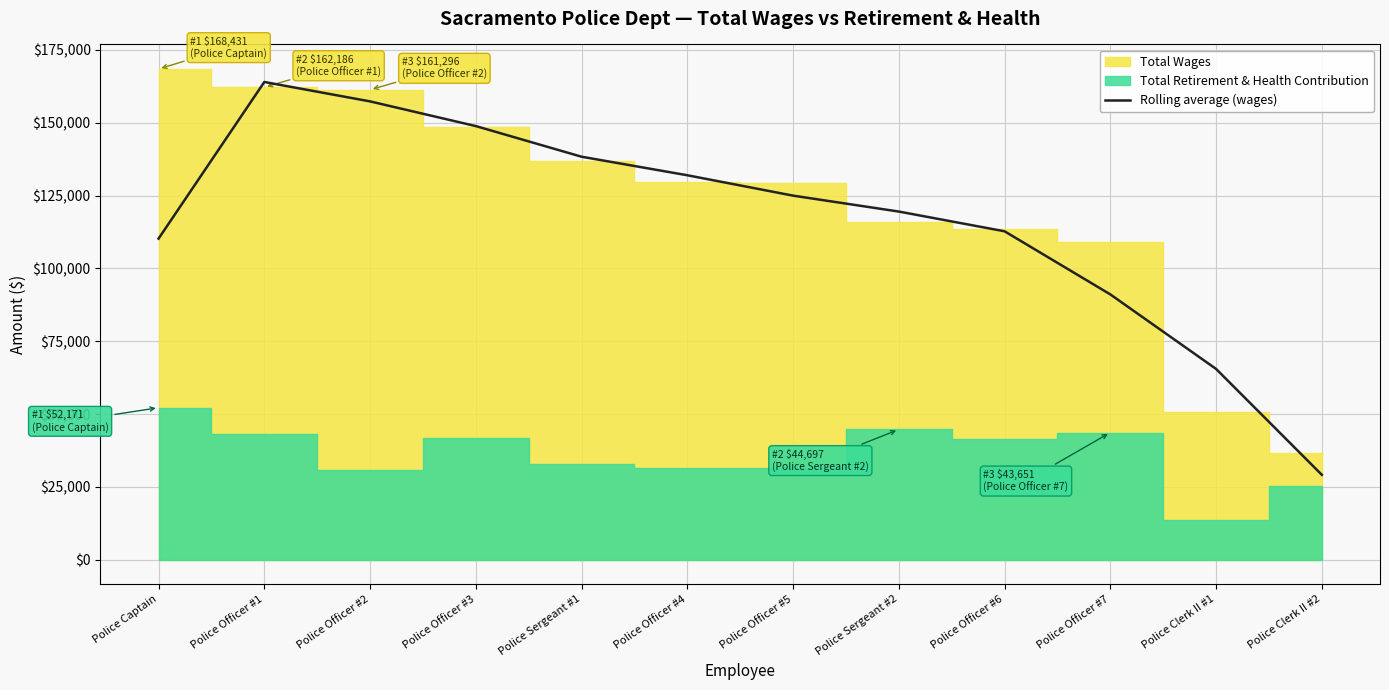

At which label is Rolling average (wages) closest to 96553?

Police Officer #7